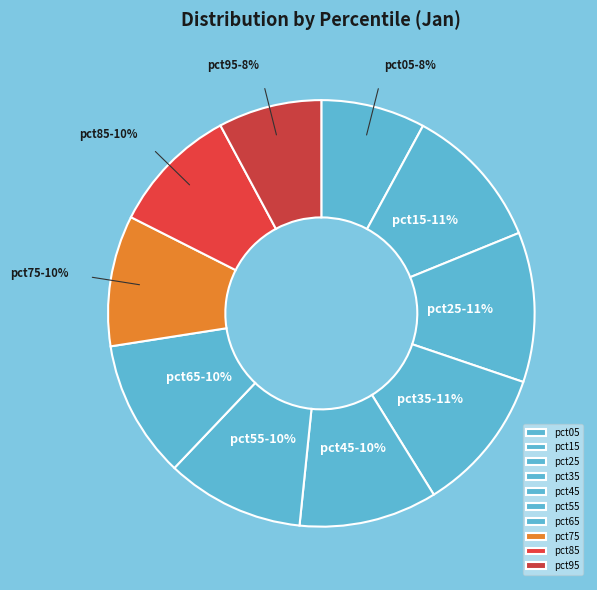

Does any single category account for the majority?

No